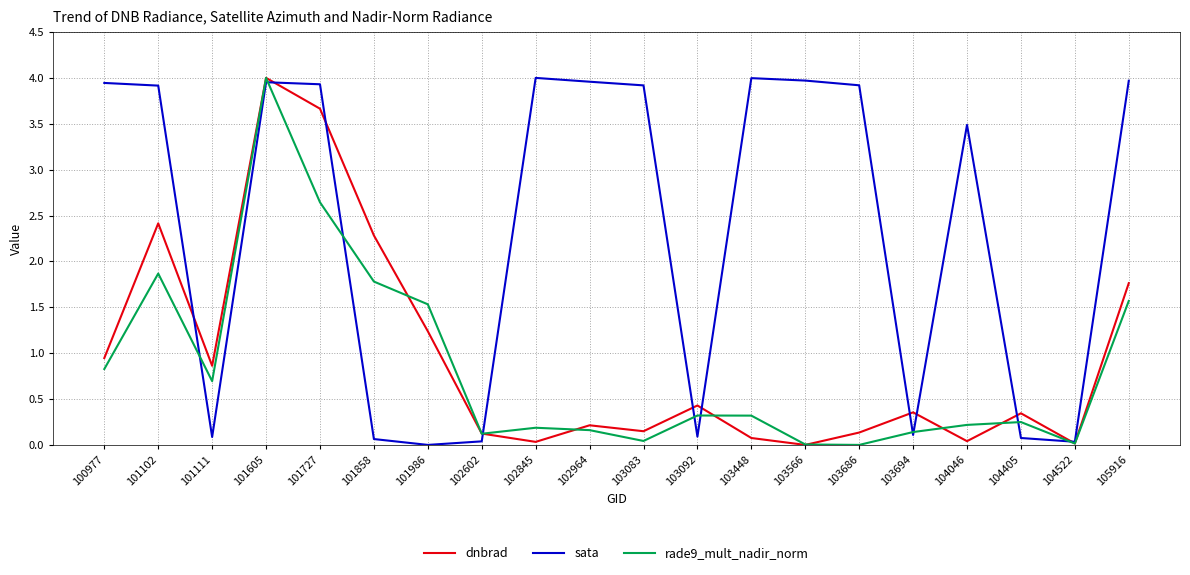

At which label does sata first exceed 3?

100977